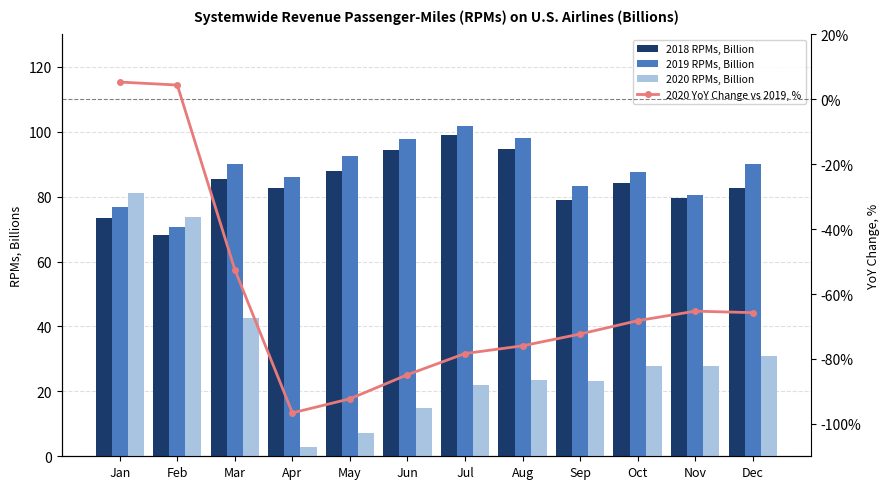

Is it true that 2018 RPMs, Billion equals 124.2 at May?

False